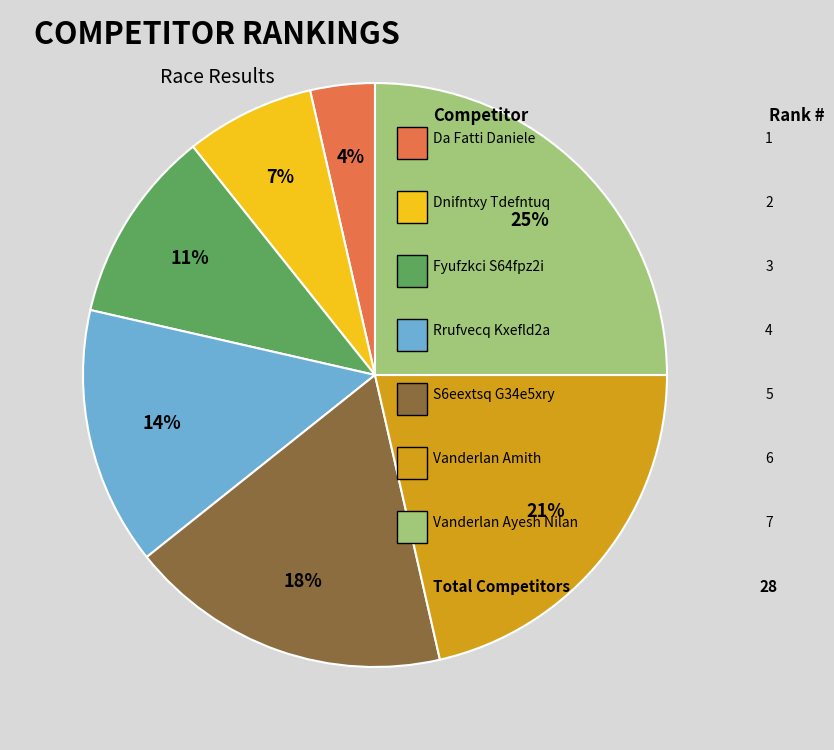

Is there a majority slice in this chart?

No